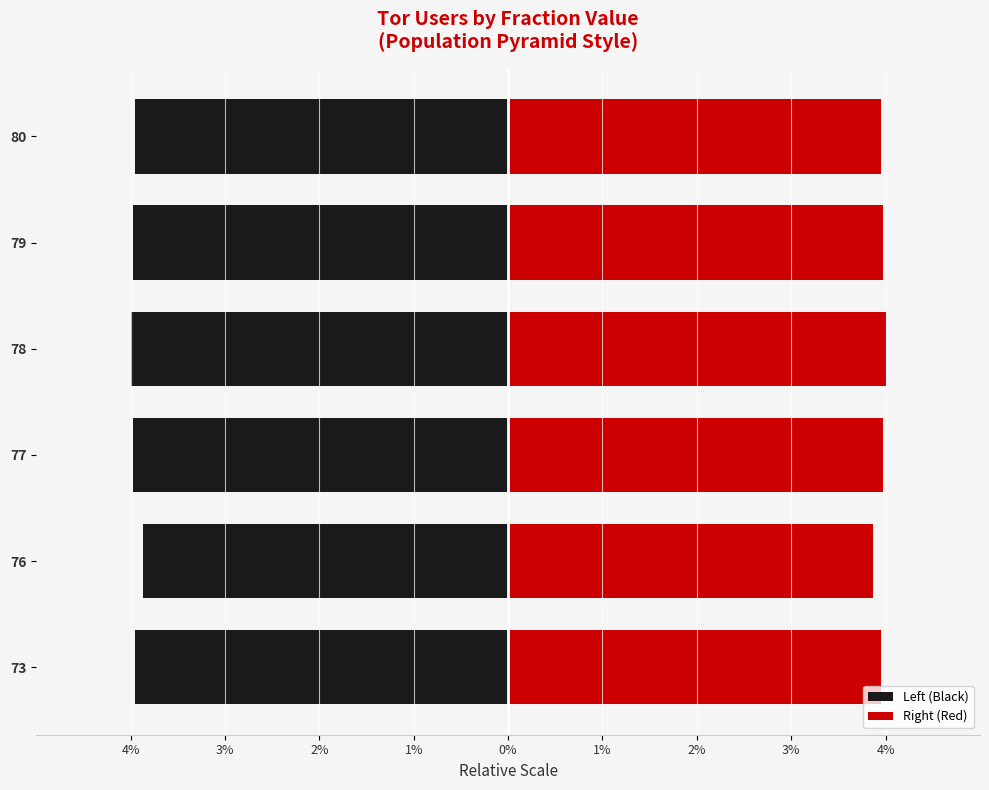

What is the average value of the Right (Red) series?

4.0